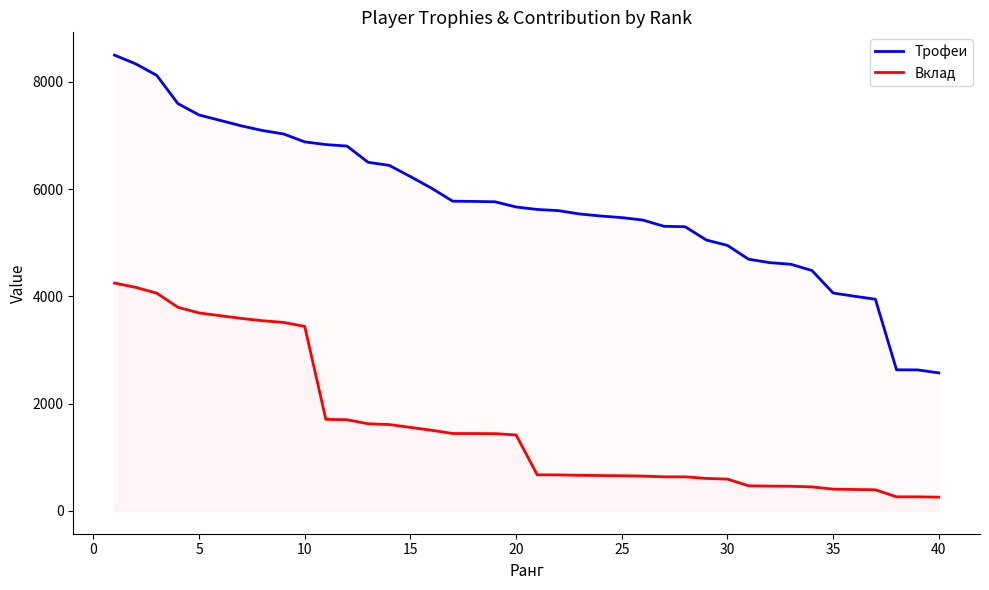

How many data points in Вклад are above 1417?

19